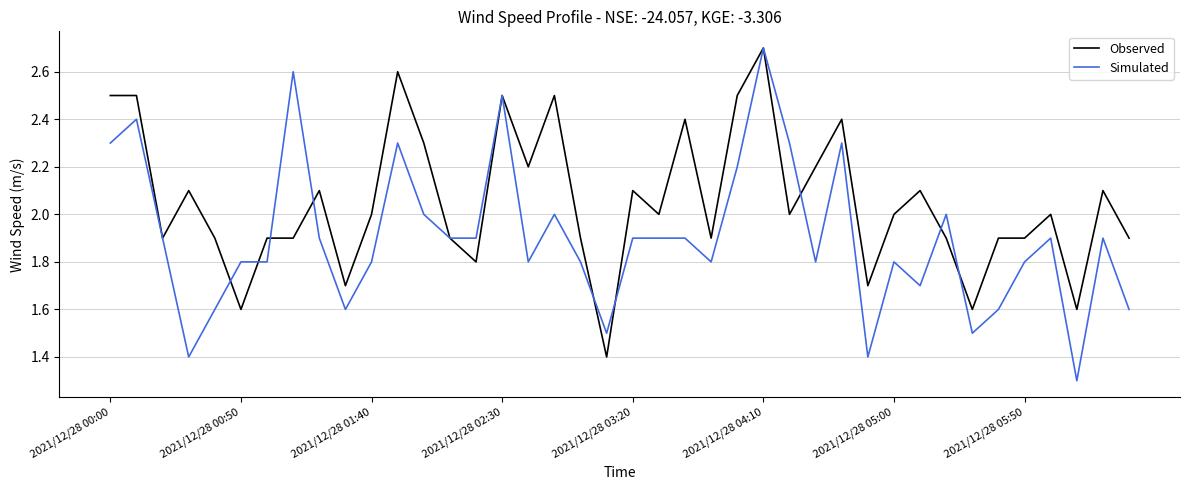

Which series has the widest spread of values?

Simulated